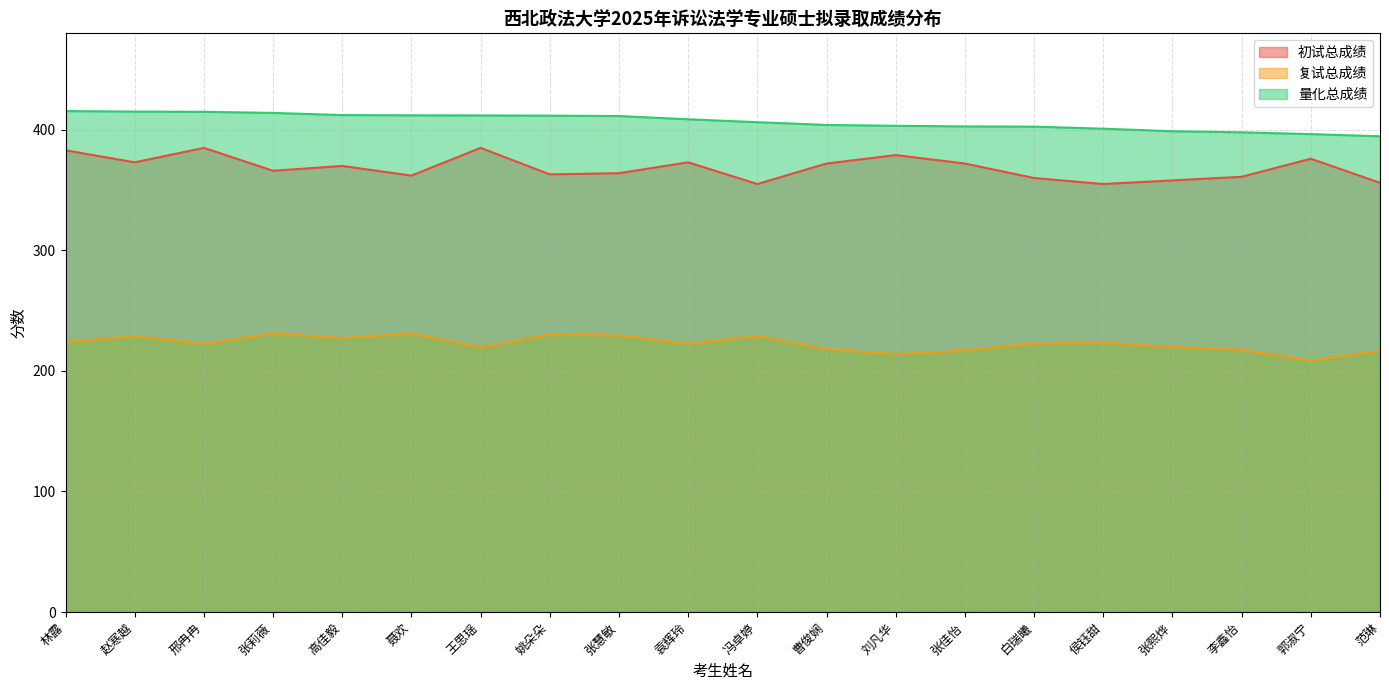

Which series changed the most between 张莉薇 and 侯钰甜?

量化总成绩